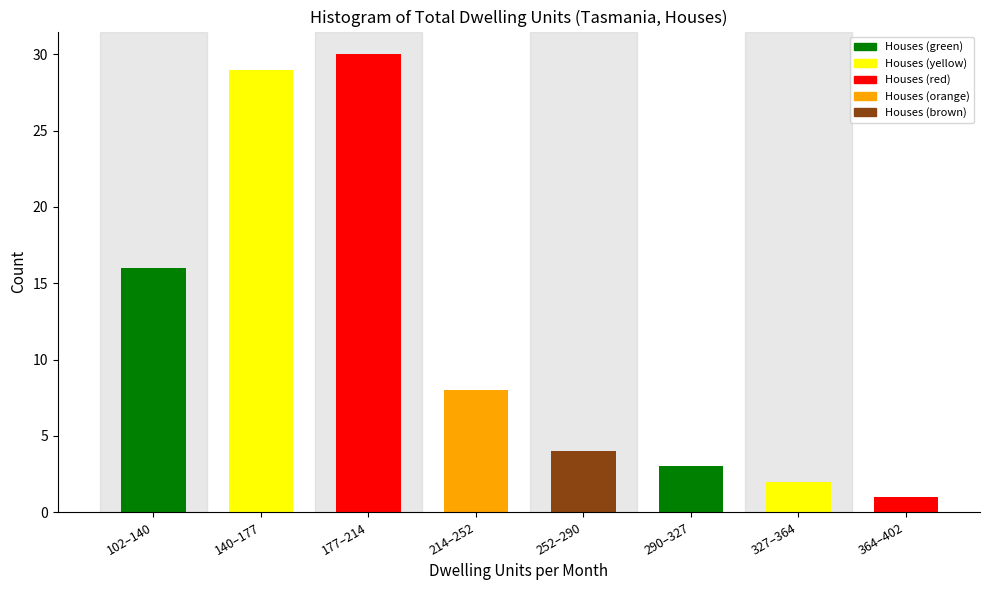

Reading left to right, extract all data points from this chart.

102–140=16	140–177=29	177–214=30	214–252=8	252–290=4	290–327=3	327–364=2	364–402=1